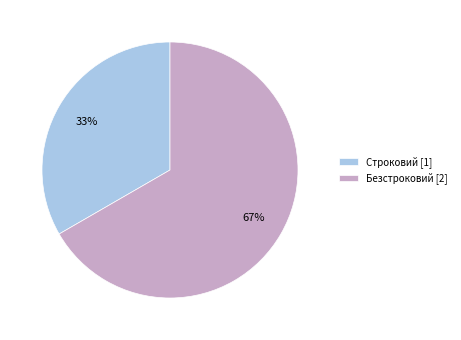

Does Безстроковий account for over 50% of the chart?

Yes